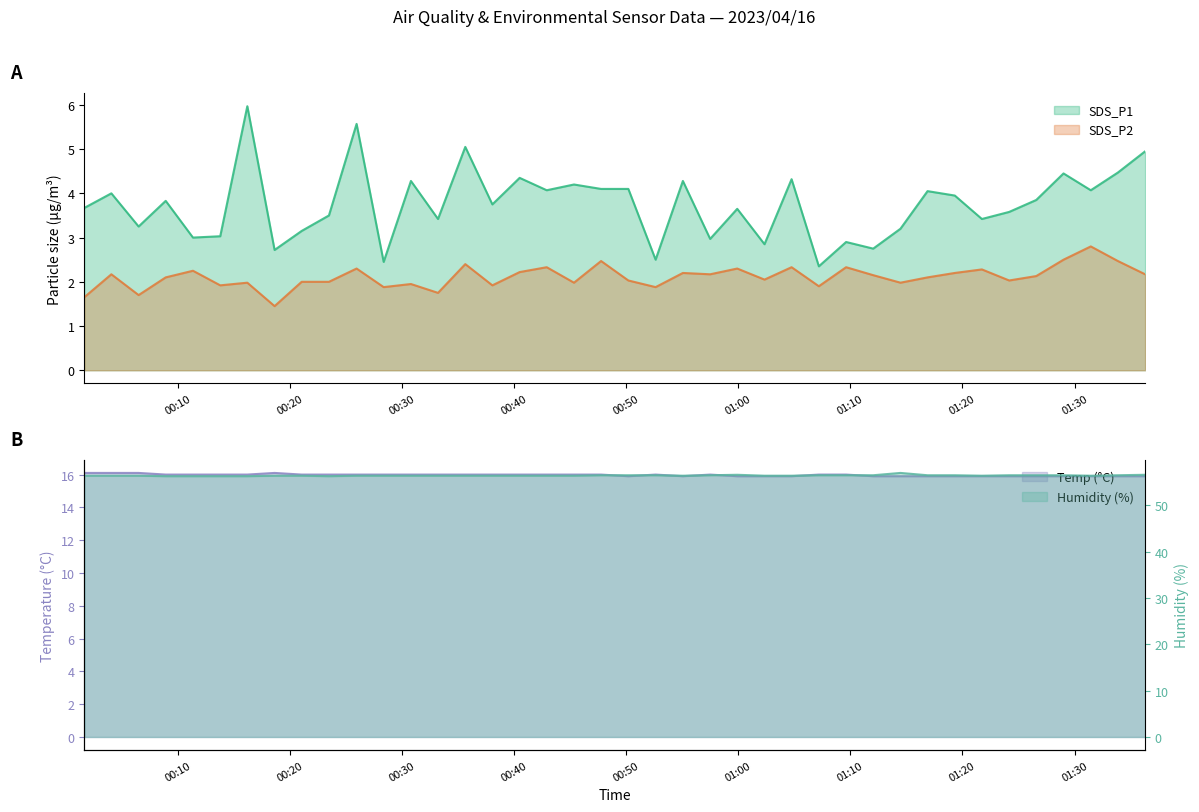

What is the minimum value for SDS_P1?

2.4